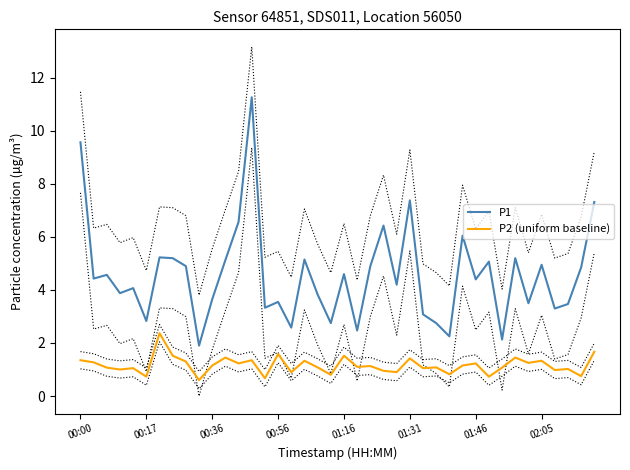

The value of P1 at 32 is 2.1. True or false?

True